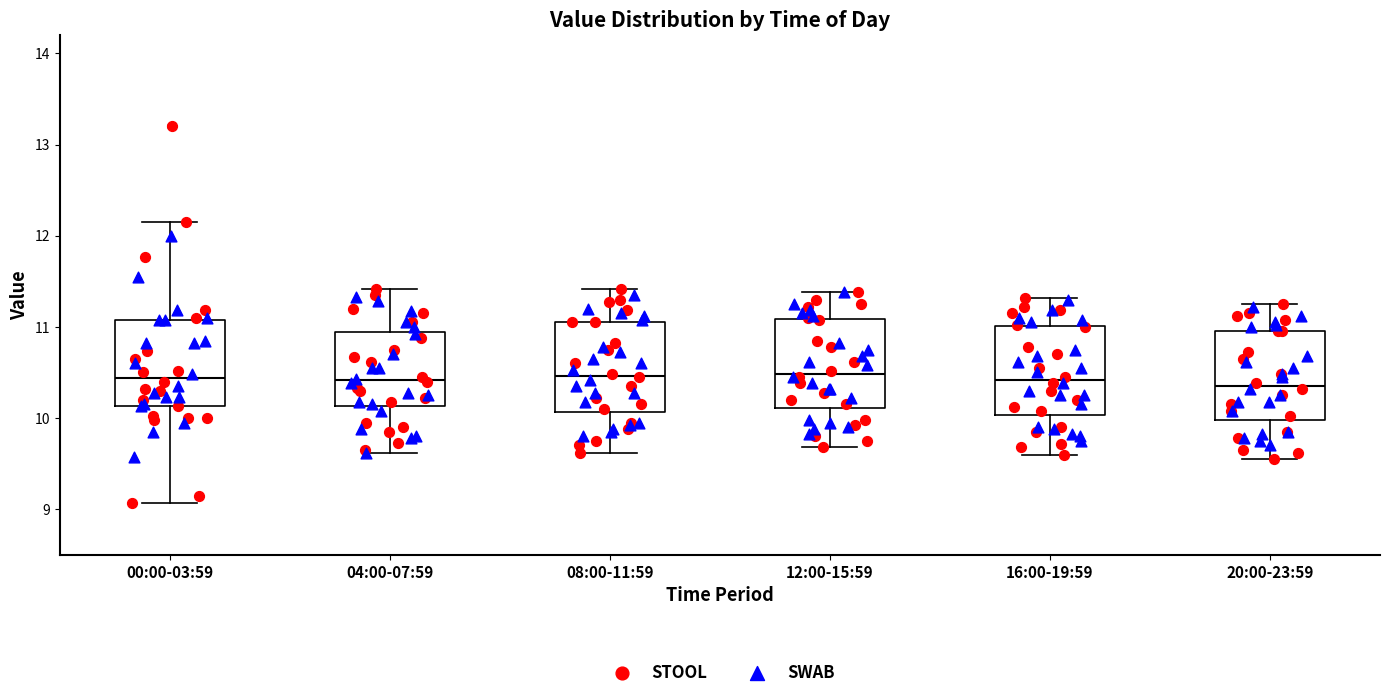

Reading left to right, transcribe this box plot: for each box, give where its median line is, the range the box spans, and where its two whiskers end, as read against the y-axis. The values are not printed on the chart, so give them approximately, as read against the axis.

00:00-03:59: median 10.4, box 10.1 to 11.1, whiskers 9.1 to 12.2
04:00-07:59: median 10.4, box 10.1 to 10.9, whiskers 9.6 to 11.4
08:00-11:59: median 10.5, box 10.1 to 11.1, whiskers 9.6 to 11.4
12:00-15:59: median 10.5, box 10.1 to 11.1, whiskers 9.7 to 11.4
16:00-19:59: median 10.4, box 10.0 to 11.0, whiskers 9.6 to 11.3
20:00-23:59: median 10.4, box 10.0 to 11.0, whiskers 9.6 to 11.3